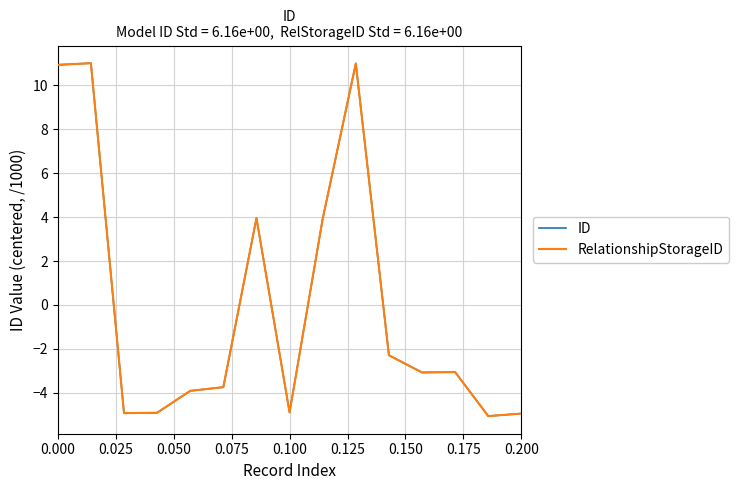

Does the chart have visible grid lines?

Yes